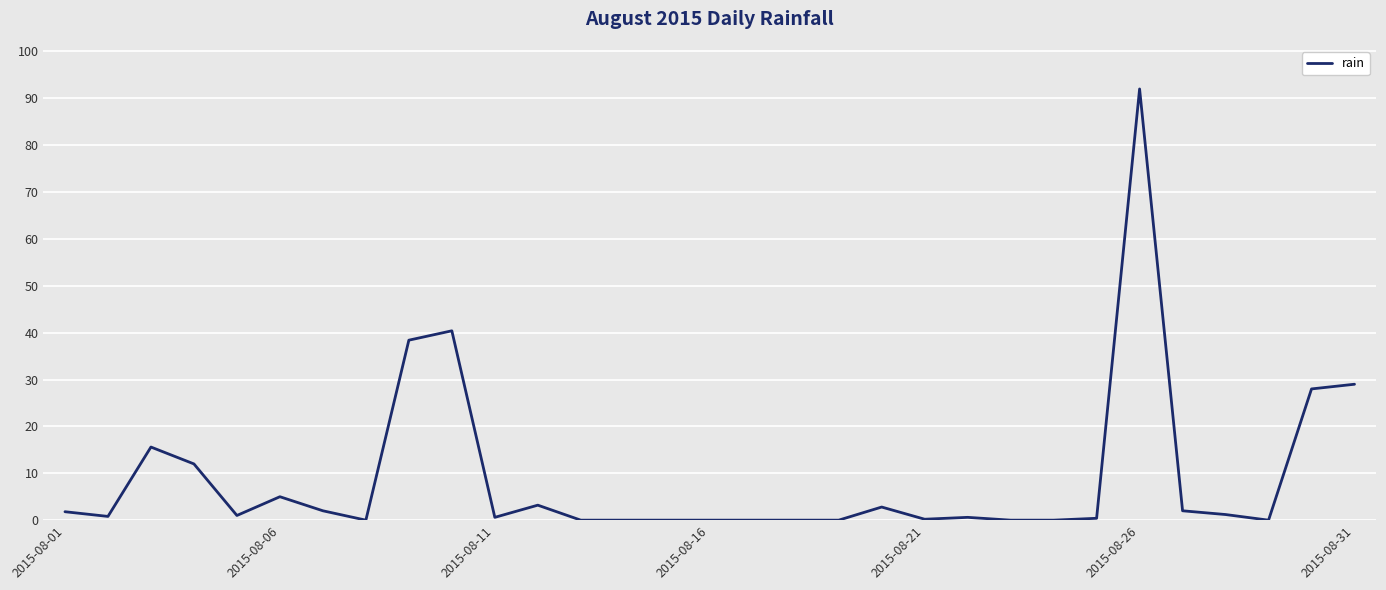

What is the difference between the maximum and minimum values?

92.0